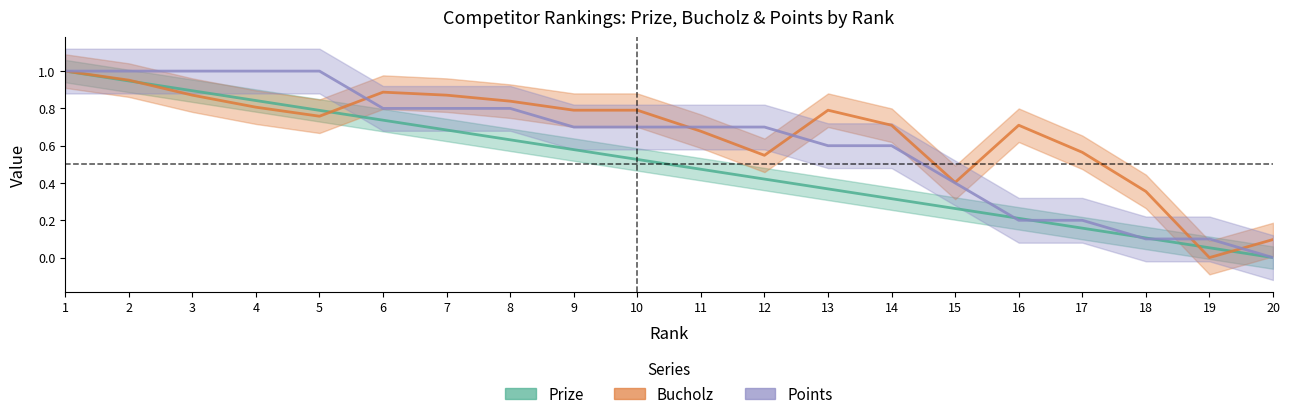

Is it true that Prize equals 1.3 at 1?

False